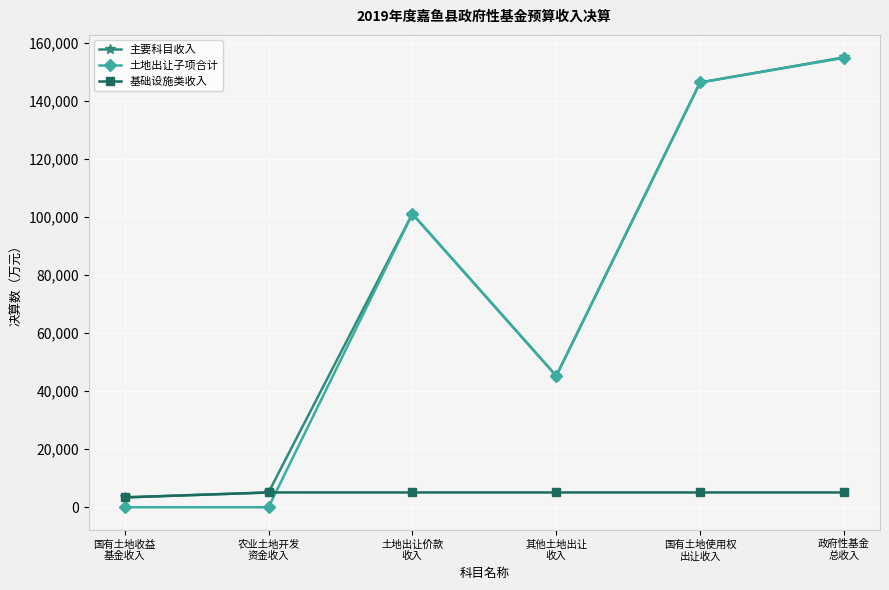

At which label does 主要科目收入 reach its minimum?

国有土地收益
基金收入